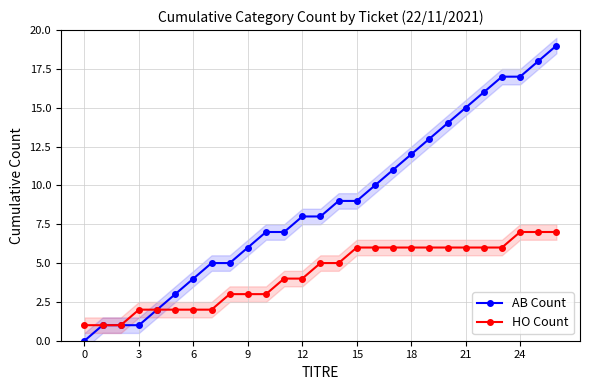

What is the spread (max minus min) of values at 15?

1